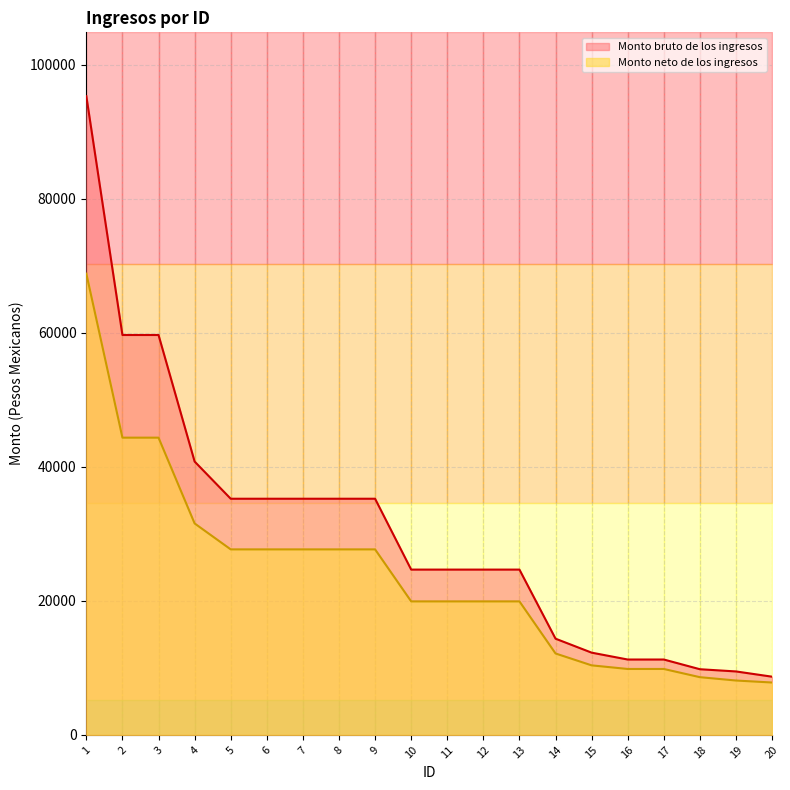

Reading left to right, what are all the values shown in this chart?

Monto bruto de los ingresos: 1=95327.0	2=59687.0	3=59687.0	4=40800.0	5=35248.0	6=35248.0	7=35248.0	8=35248.0	9=35248.0	10=24672.0	11=24672.0	12=24672.0	13=24672.0	14=14360.0	15=12276.0	16=11251.0	17=11251.0	18=9802.0	19=9471.0	20=8688.0
Monto neto de los ingresos: 1=68843.5	2=44364.2	3=44364.3	4=31560.9	5=27689.8	6=27689.8	7=27689.8	8=27689.8	9=27689.8	10=19927.3	11=19927.3	12=19927.3	13=19927.3	14=12152.8	15=10379.1	16=9840.6	17=9840.6	18=8615.1	19=8116.4	20=7818.9